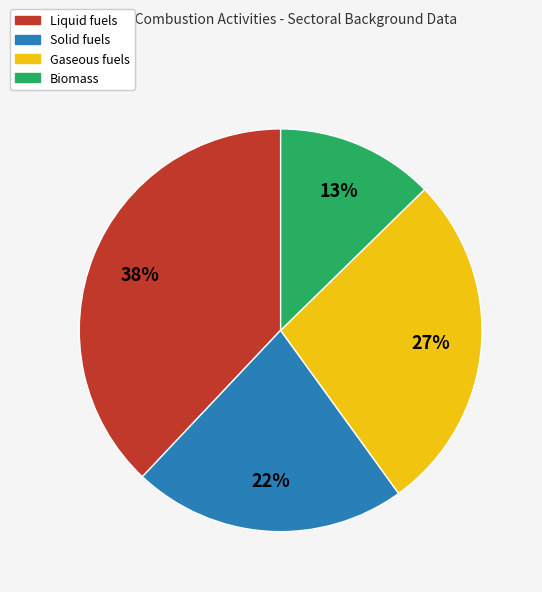

Which slice is the smallest?

Biomass